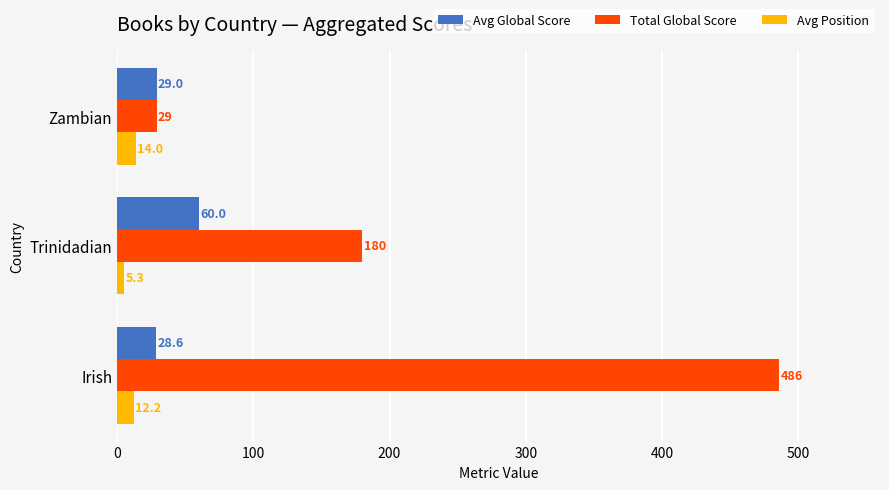

Which series has the largest range (max minus min)?

Total Global Score